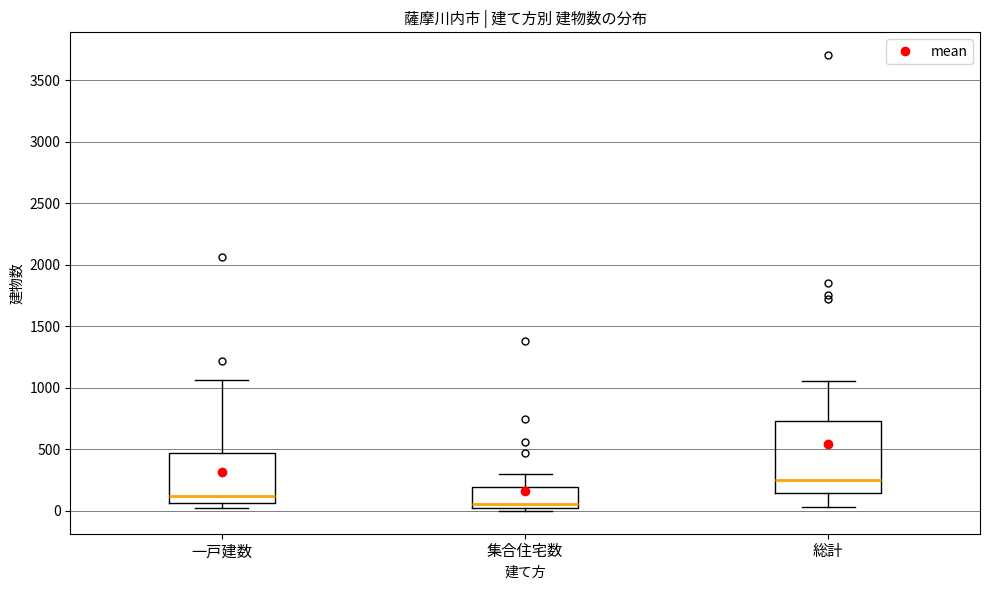

Reading left to right, read every box against the y-axis: the position of its median line, the range the box covers, and the ends of its whiskers. The values are not printed on the chart, so give them approximately, as read against the axis.

一戸建数: median 100, box 50 to 450, whiskers 0 to 1050
集合住宅数: median 50, box 0 to 200, whiskers 0 (just below the box's lower edge) to 300
総計: median 250, box 150 to 750, whiskers 50 to 1050